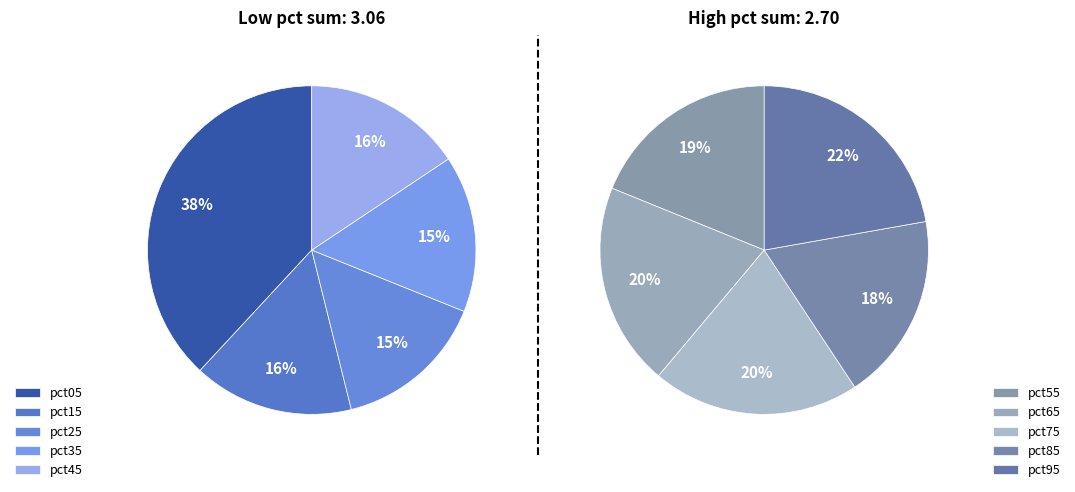

Is pct65 the majority of the pie?

No